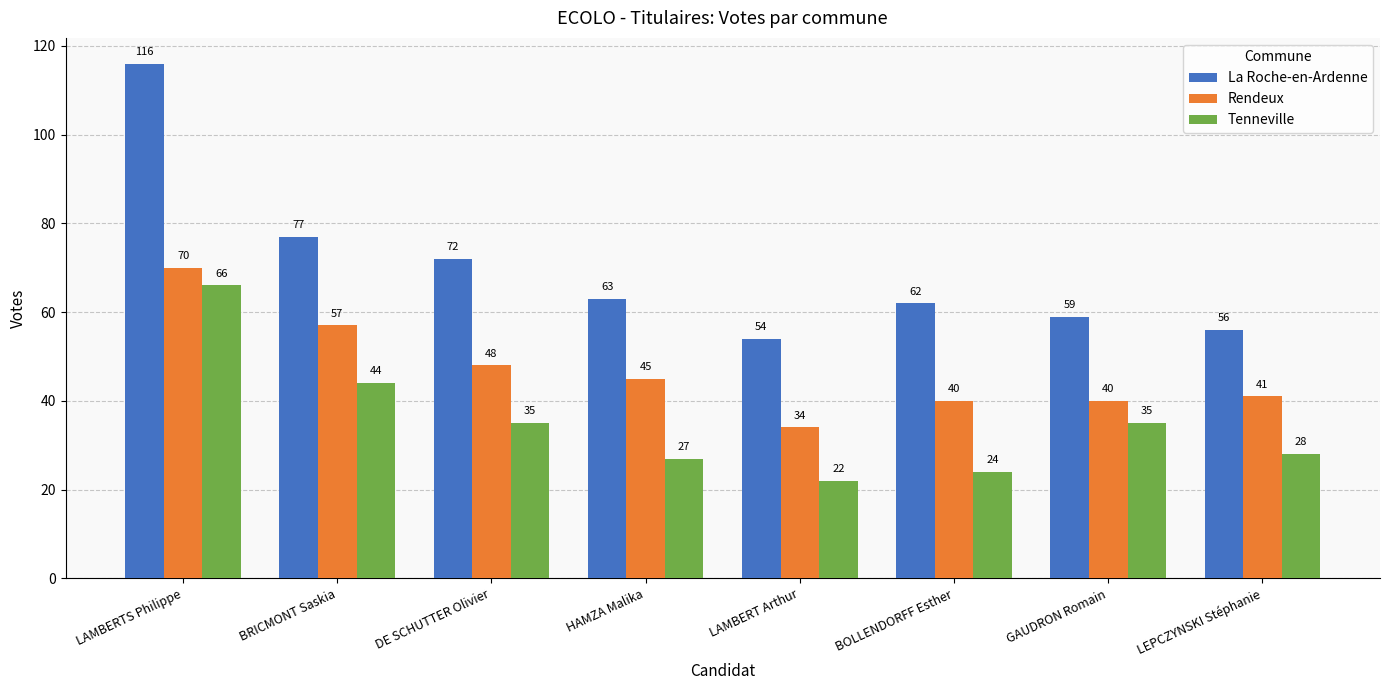

At how many categories does at least one series exceed 104?

1